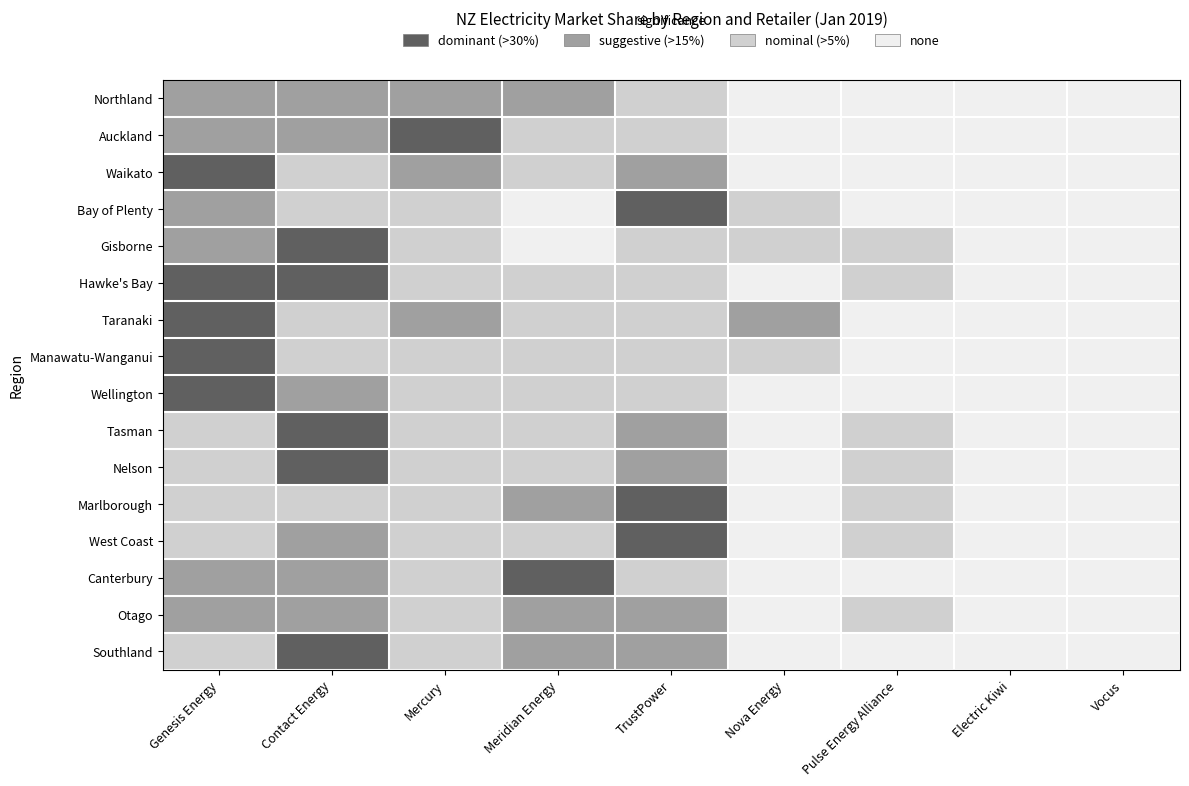

Reading left to right, list all the values displayed in this chart.

Northland: Genesis Energy=2	Contact Energy=2	Mercury=2	Meridian Energy=2	TrustPower=1	Nova Energy=0	Pulse Energy Alliance=0	Electric Kiwi=0	Vocus=0
Auckland: Genesis Energy=2	Contact Energy=2	Mercury=3	Meridian Energy=1	TrustPower=1	Nova Energy=0	Pulse Energy Alliance=0	Electric Kiwi=0	Vocus=0
Waikato: Genesis Energy=3	Contact Energy=1	Mercury=2	Meridian Energy=1	TrustPower=2	Nova Energy=0	Pulse Energy Alliance=0	Electric Kiwi=0	Vocus=0
Bay of Plenty: Genesis Energy=2	Contact Energy=1	Mercury=1	Meridian Energy=0	TrustPower=3	Nova Energy=1	Pulse Energy Alliance=0	Electric Kiwi=0	Vocus=0
Gisborne: Genesis Energy=2	Contact Energy=3	Mercury=1	Meridian Energy=0	TrustPower=1	Nova Energy=1	Pulse Energy Alliance=1	Electric Kiwi=0	Vocus=0
Hawke's Bay: Genesis Energy=3	Contact Energy=3	Mercury=1	Meridian Energy=1	TrustPower=1	Nova Energy=0	Pulse Energy Alliance=1	Electric Kiwi=0	Vocus=0
Taranaki: Genesis Energy=3	Contact Energy=1	Mercury=2	Meridian Energy=1	TrustPower=1	Nova Energy=2	Pulse Energy Alliance=0	Electric Kiwi=0	Vocus=0
Manawatu-Wanganui: Genesis Energy=3	Contact Energy=1	Mercury=1	Meridian Energy=1	TrustPower=1	Nova Energy=1	Pulse Energy Alliance=0	Electric Kiwi=0	Vocus=0
Wellington: Genesis Energy=3	Contact Energy=2	Mercury=1	Meridian Energy=1	TrustPower=1	Nova Energy=0	Pulse Energy Alliance=0	Electric Kiwi=0	Vocus=0
Tasman: Genesis Energy=1	Contact Energy=3	Mercury=1	Meridian Energy=1	TrustPower=2	Nova Energy=0	Pulse Energy Alliance=1	Electric Kiwi=0	Vocus=0
Nelson: Genesis Energy=1	Contact Energy=3	Mercury=1	Meridian Energy=1	TrustPower=2	Nova Energy=0	Pulse Energy Alliance=1	Electric Kiwi=0	Vocus=0
Marlborough: Genesis Energy=1	Contact Energy=1	Mercury=1	Meridian Energy=2	TrustPower=3	Nova Energy=0	Pulse Energy Alliance=1	Electric Kiwi=0	Vocus=0
West Coast: Genesis Energy=1	Contact Energy=2	Mercury=1	Meridian Energy=1	TrustPower=3	Nova Energy=0	Pulse Energy Alliance=1	Electric Kiwi=0	Vocus=0
Canterbury: Genesis Energy=2	Contact Energy=2	Mercury=1	Meridian Energy=3	TrustPower=1	Nova Energy=0	Pulse Energy Alliance=0	Electric Kiwi=0	Vocus=0
Otago: Genesis Energy=2	Contact Energy=2	Mercury=1	Meridian Energy=2	TrustPower=2	Nova Energy=0	Pulse Energy Alliance=1	Electric Kiwi=0	Vocus=0
Southland: Genesis Energy=1	Contact Energy=3	Mercury=1	Meridian Energy=2	TrustPower=2	Nova Energy=0	Pulse Energy Alliance=0	Electric Kiwi=0	Vocus=0